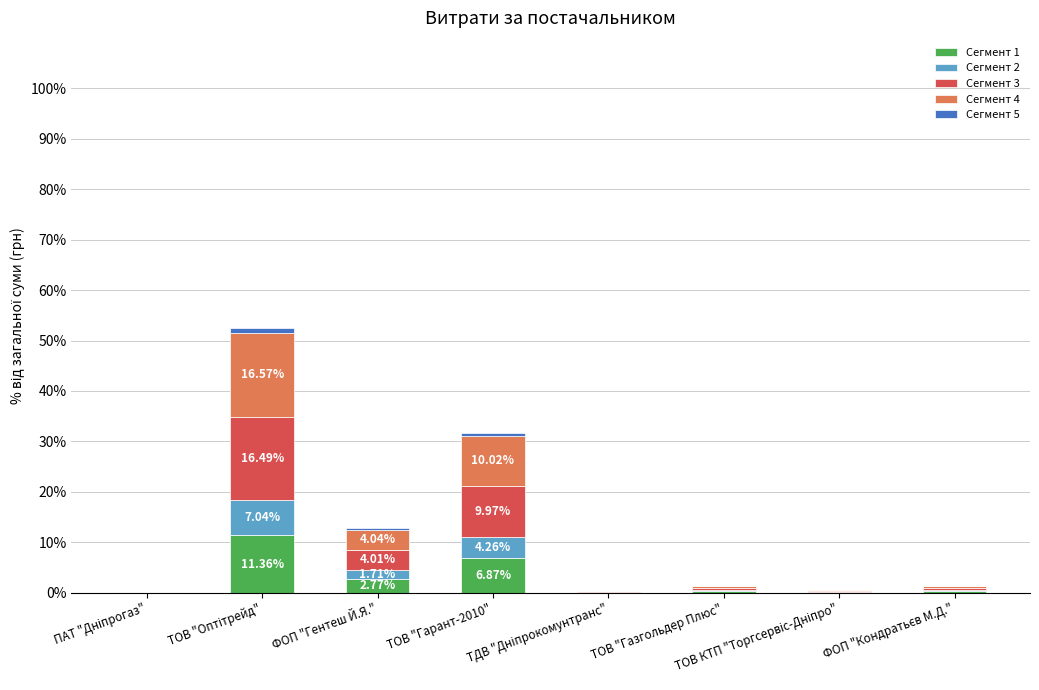

At how many categories does at least one series exceed 7?

2